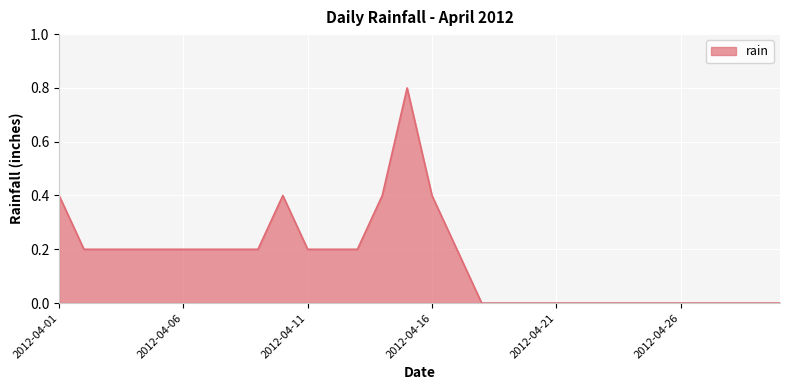

What is the difference between the maximum and minimum values?

0.8